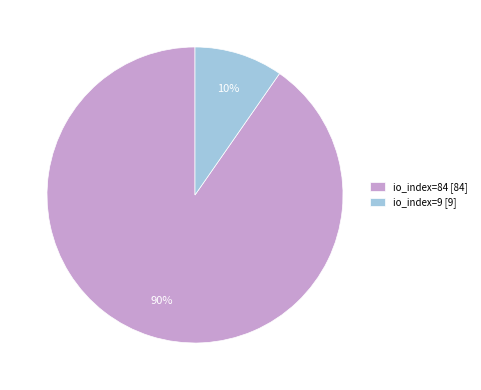

Approximately how many times larger is the value at io_index=9 compared to io_index=84?

0.1